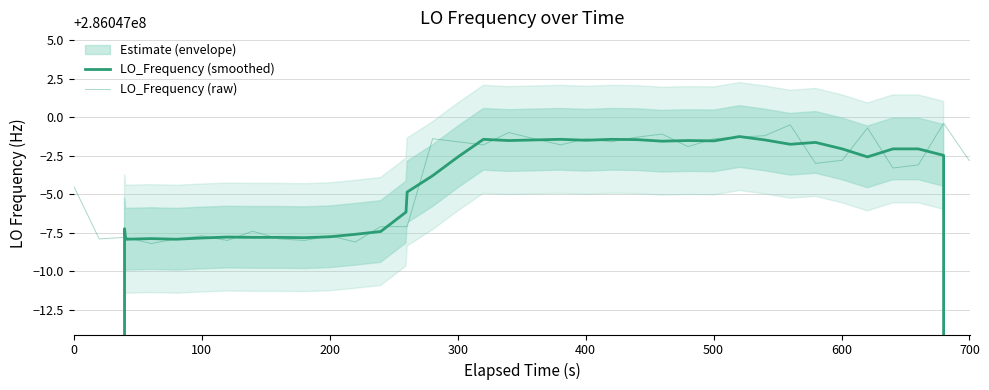

What is the highest value of the LO_Frequency (smoothed) series?

286046998.7